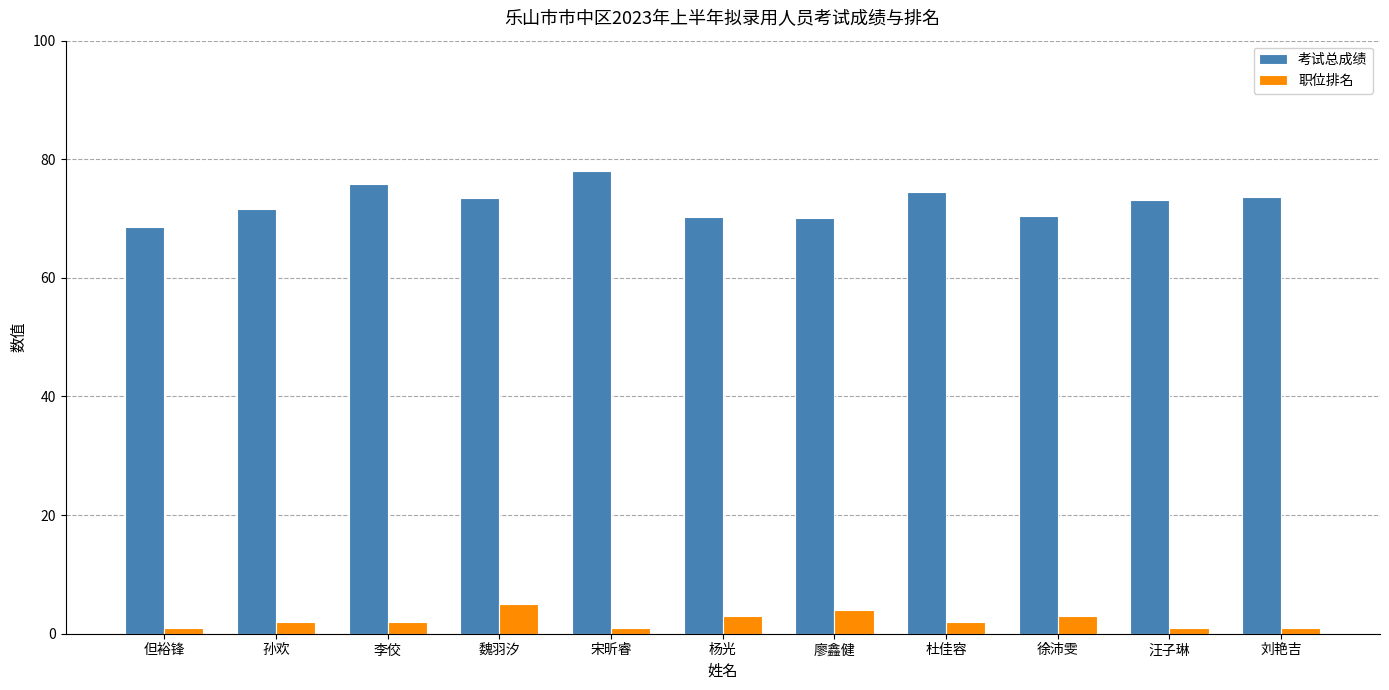

What is the sum of all 职位排名 values?

25.0